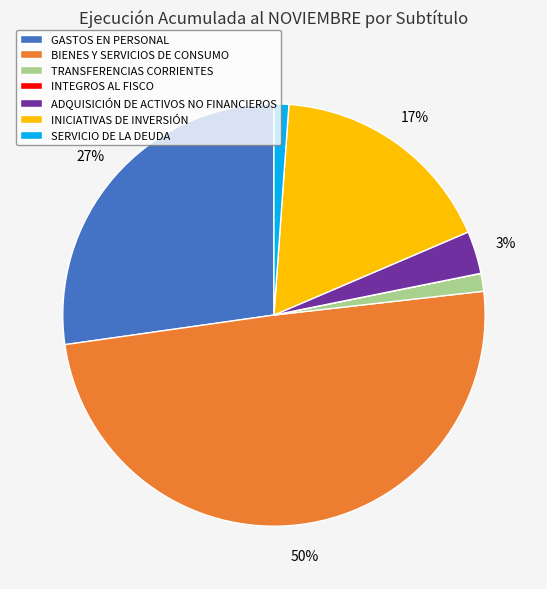

Between ADQUISICIÓN DE ACTIVOS NO FINANCIEROS and INICIATIVAS DE INVERSIÓN, which is larger?

INICIATIVAS DE INVERSIÓN